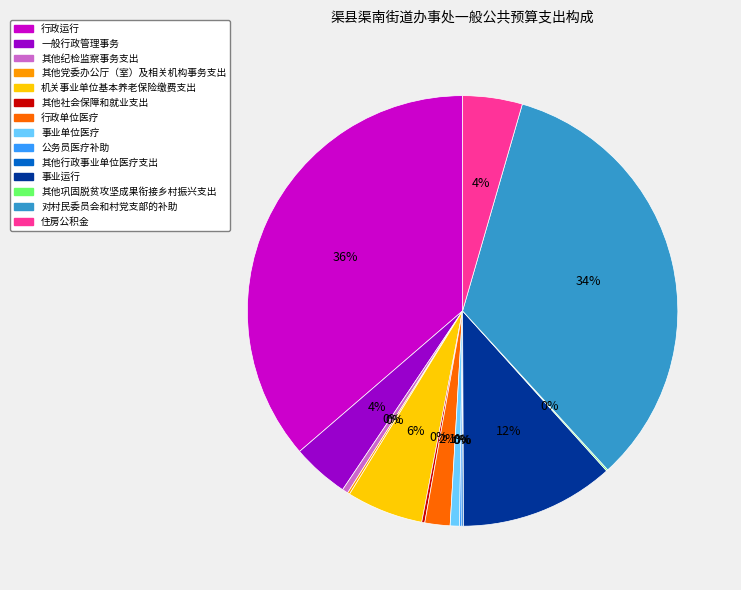

The 行政运行 slice represents 36% of the pie. True or false?

True